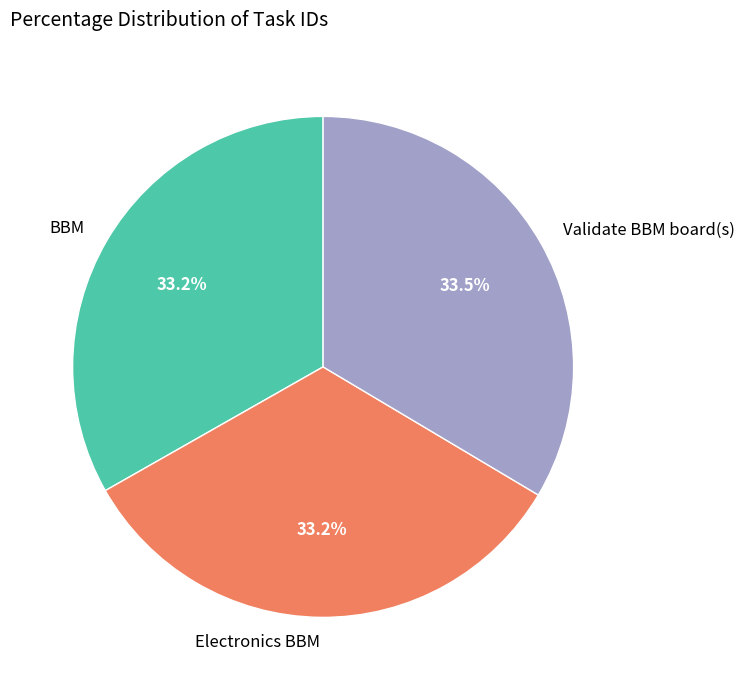

Is there a majority slice in this chart?

No